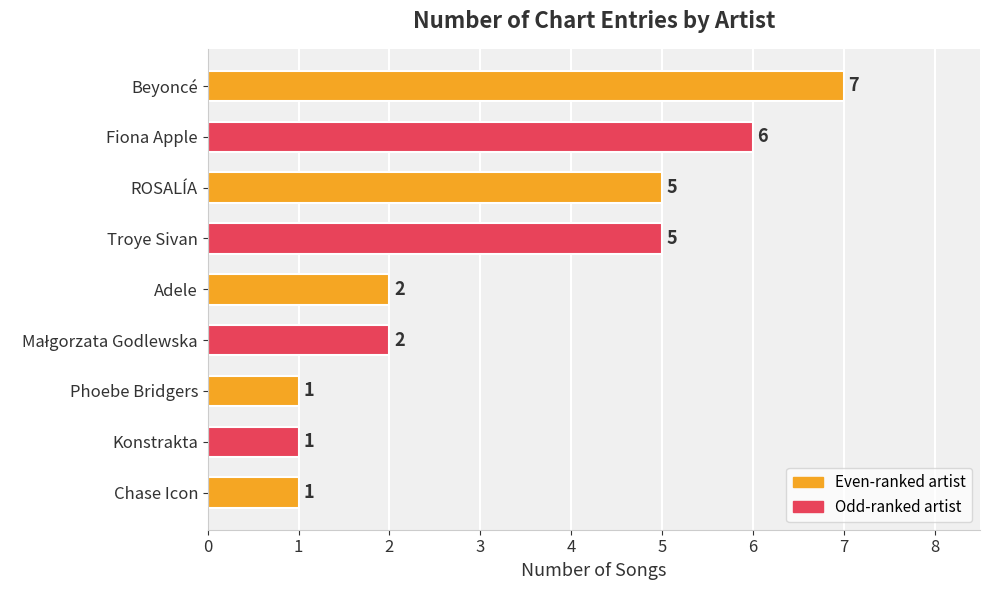

Reading bottom to top, list all the values displayed in this chart.

1	1	1	2	2	5	5	6	7